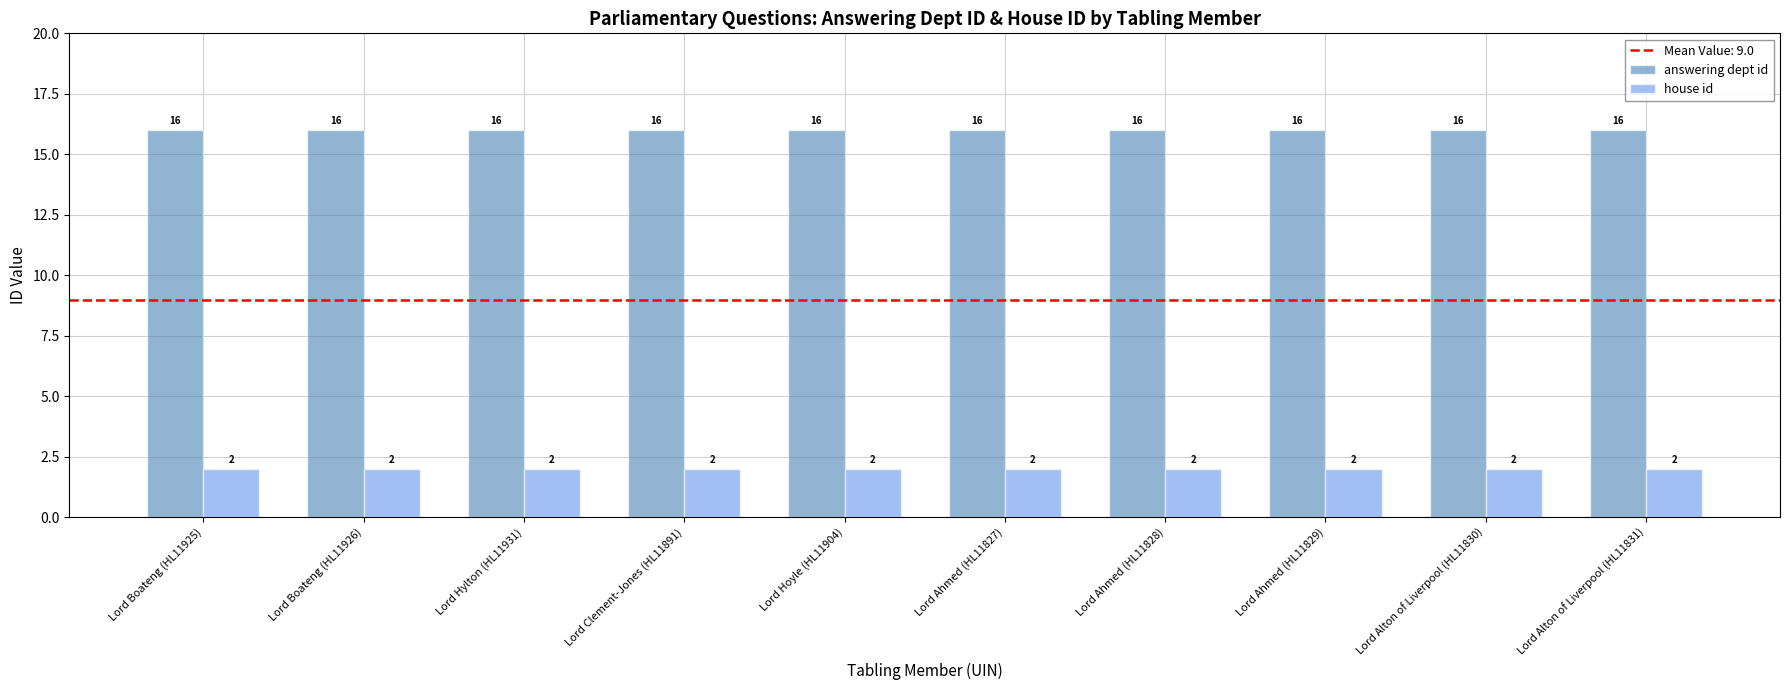

What is the difference between the highest and lowest values at Lord Hylton (HL11931)?

14